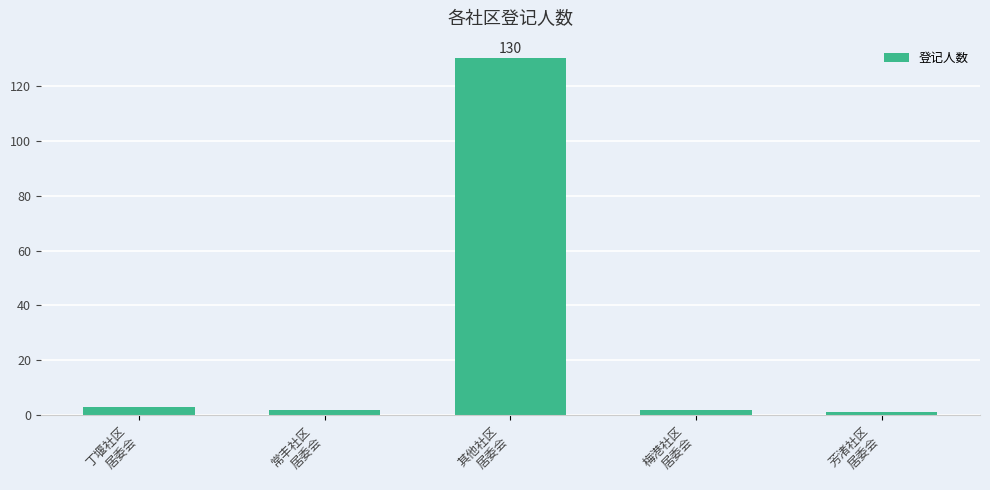

True or false: the data shows 130 at 其他社区
居委会.

True